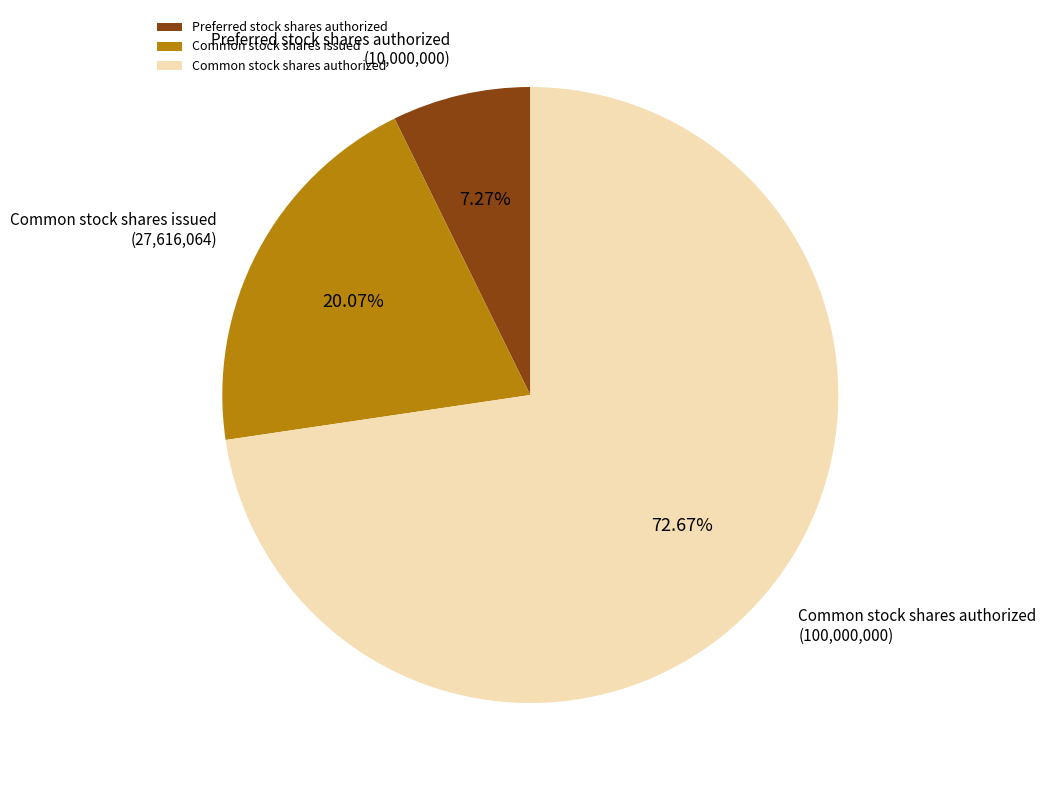

What is the largest slice in the pie chart?

Common stock shares authorized